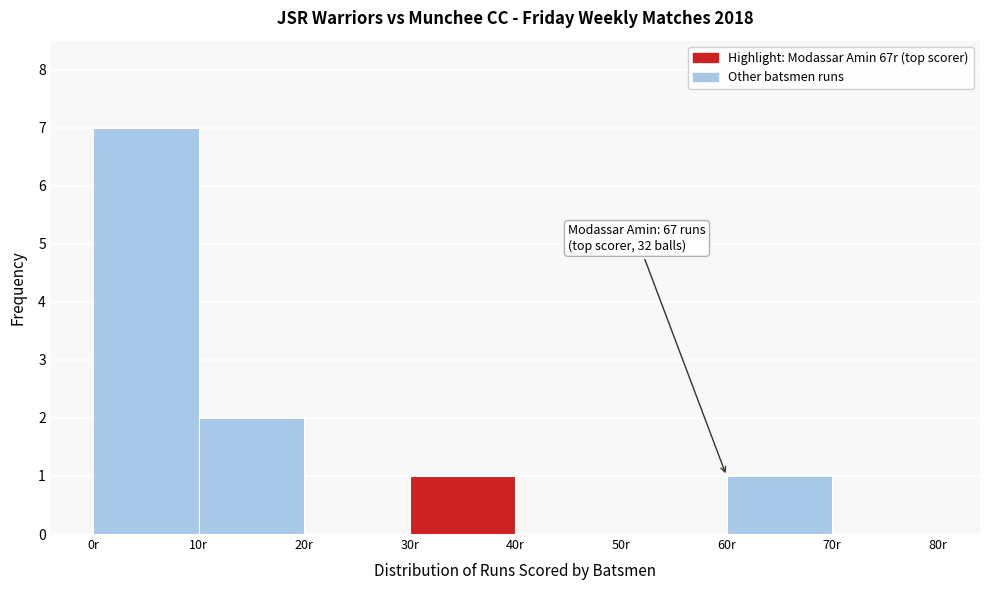

Which range on the x-axis has the tallest bar?

0 to 10